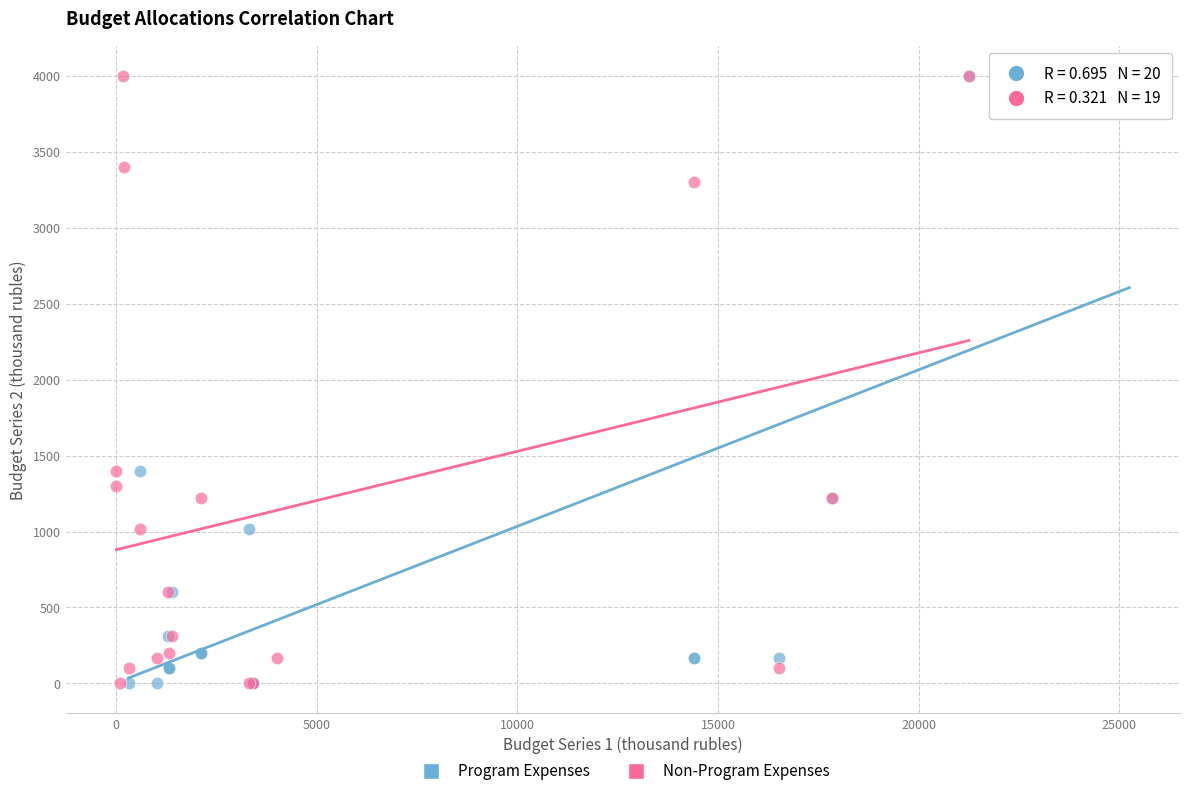

What are all the series names shown in the legend?

Program Expenses, Non-Program Expenses